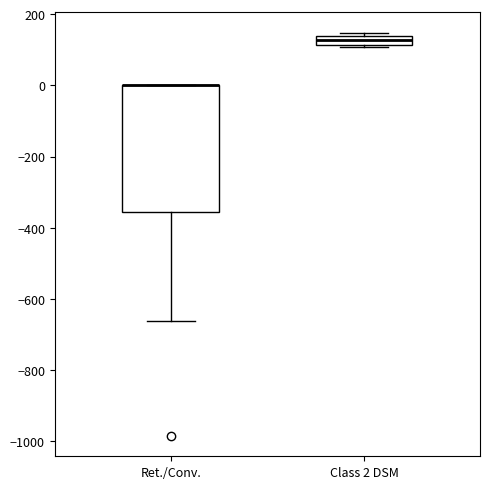

Where is the upper edge of the box for Class 2 DSM on the y-axis? The values are not printed on the chart, so give them approximately, as read against the axis.

140